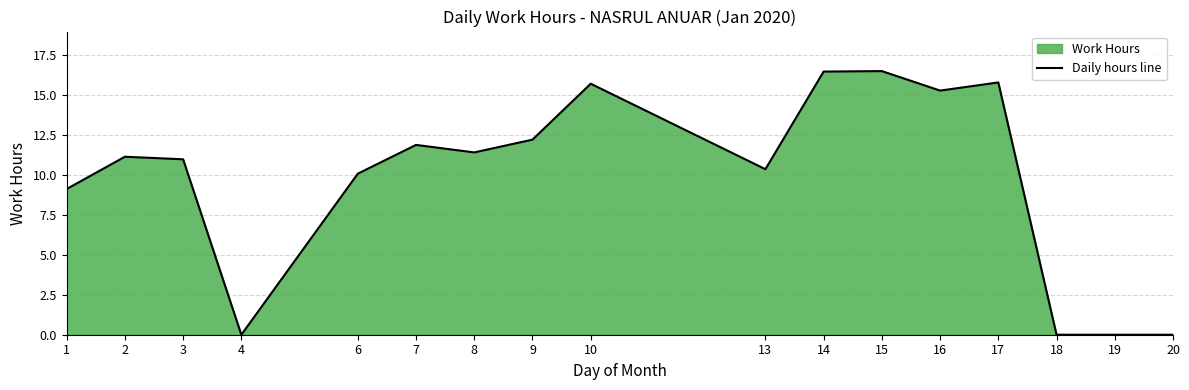

What is the value of the 13th point from the left?

15.3